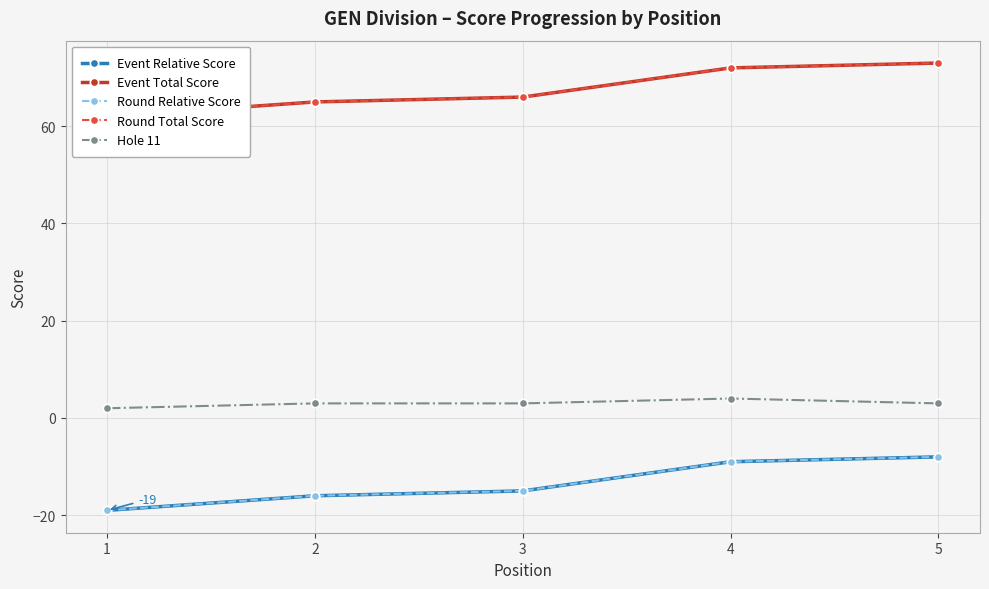

What is the spread (max minus min) of values at 4?

81